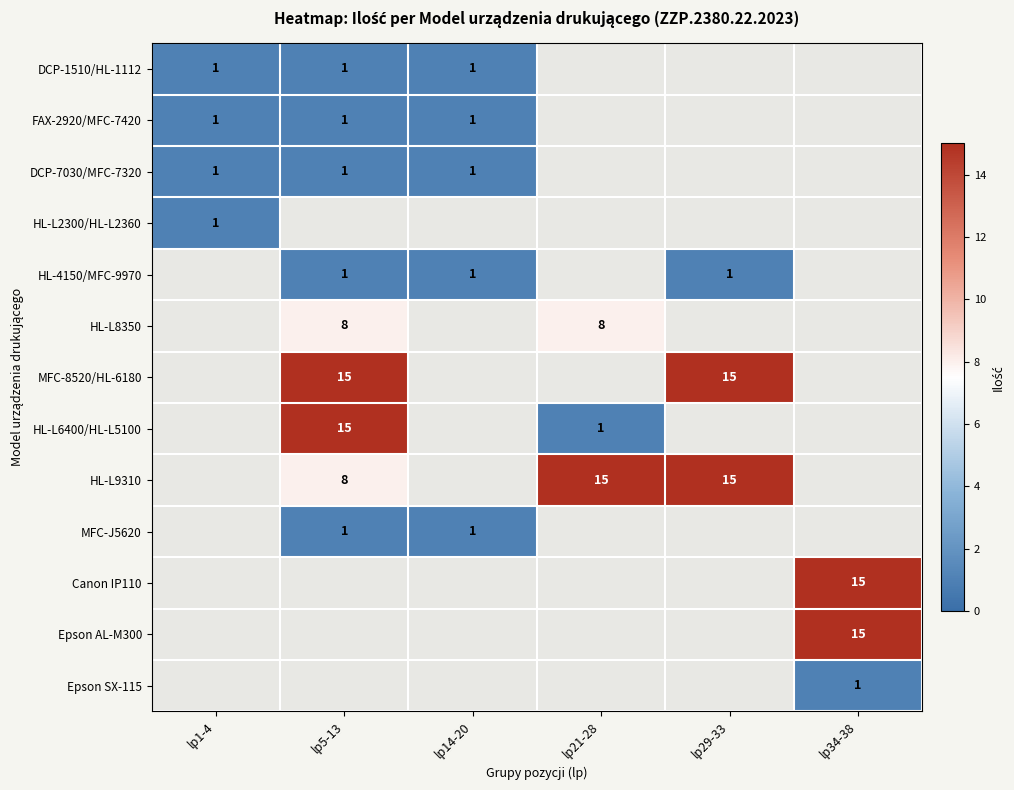

How many series are shown in this chart?

13